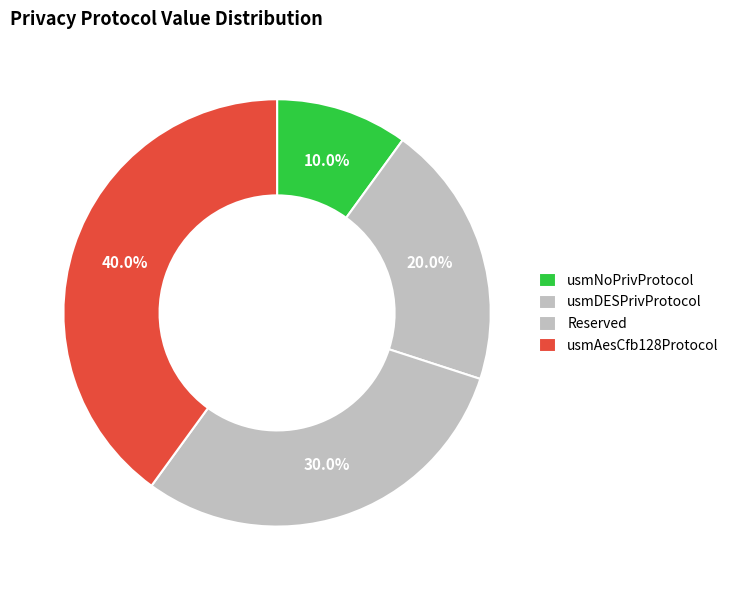

How many slices are in this pie chart?

4